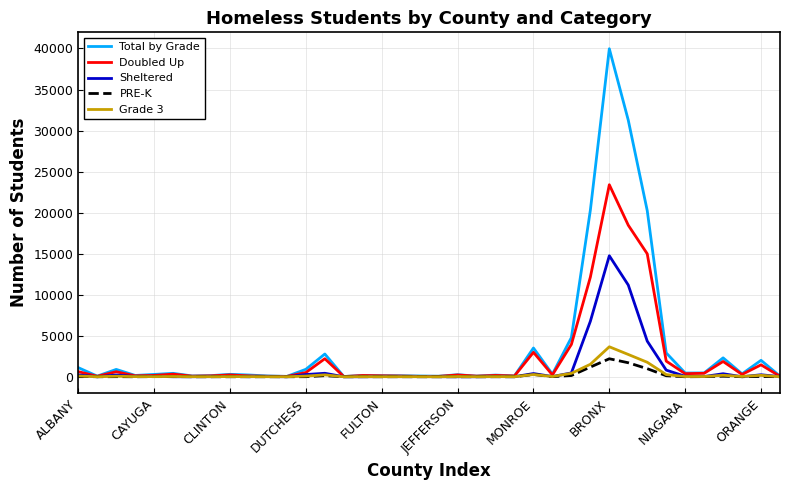

Which series has the largest range (max minus min)?

Total by Grade